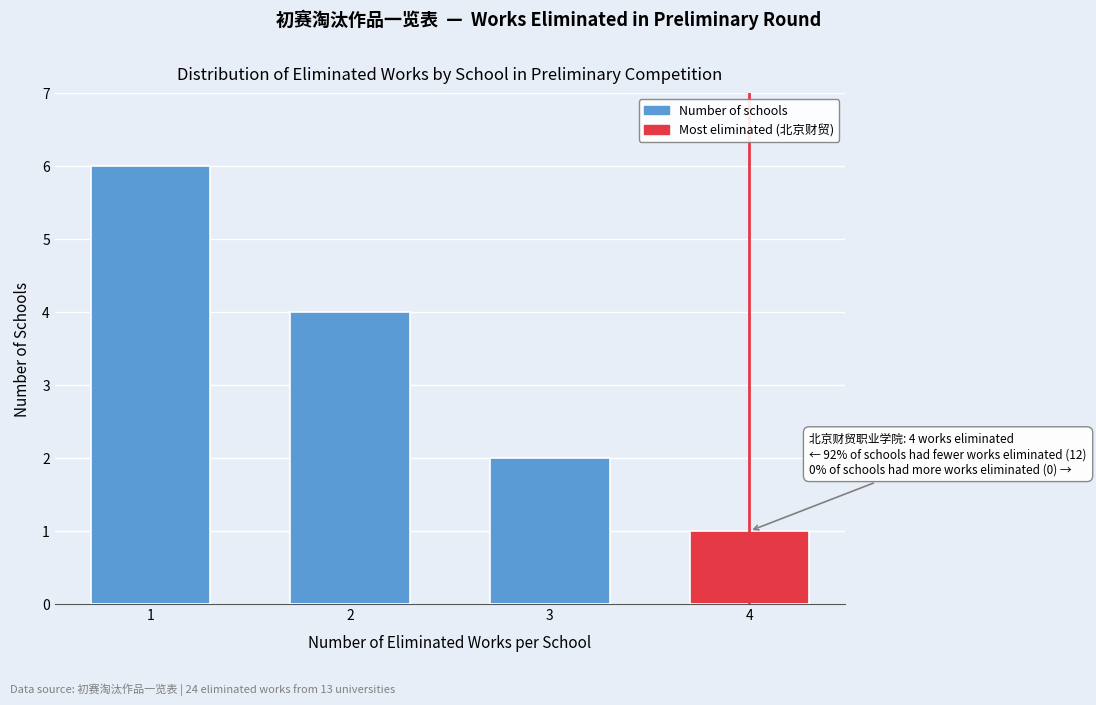

Reading left to right, extract all data points from this chart.

6	4	2	1